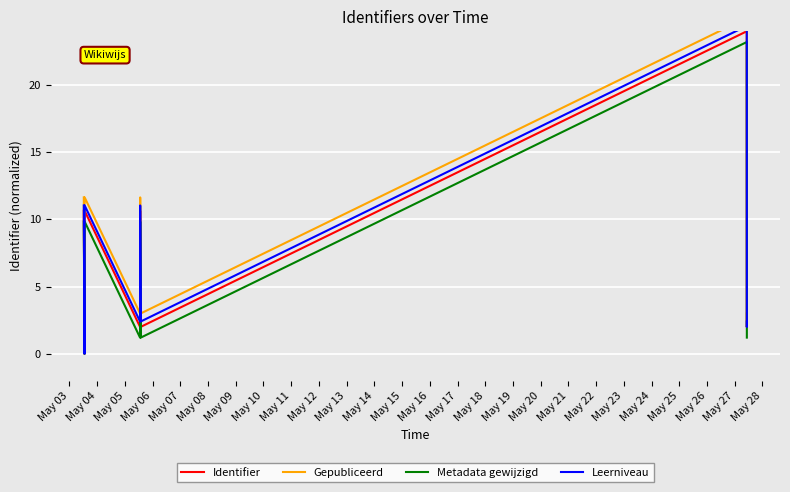

Rank the series by their maximum value, from highest to lowest.

Gepubliceerd, Leerniveau, Identifier, Metadata gewijzigd